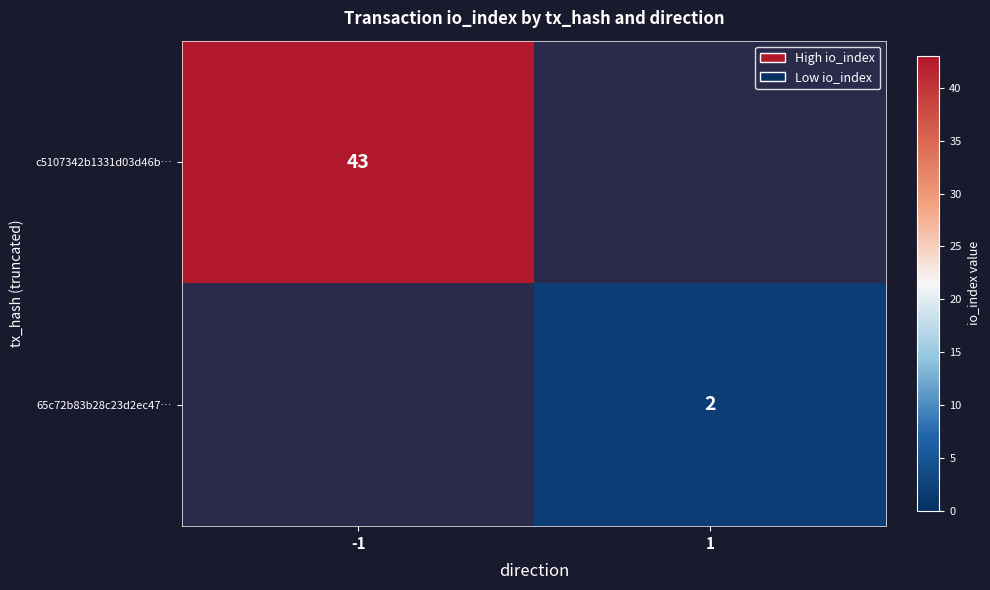

Is the value of c5107342b1331d03d46b… at -1 greater than the value of 65c72b83b28c23d2ec47… at 1?

Yes